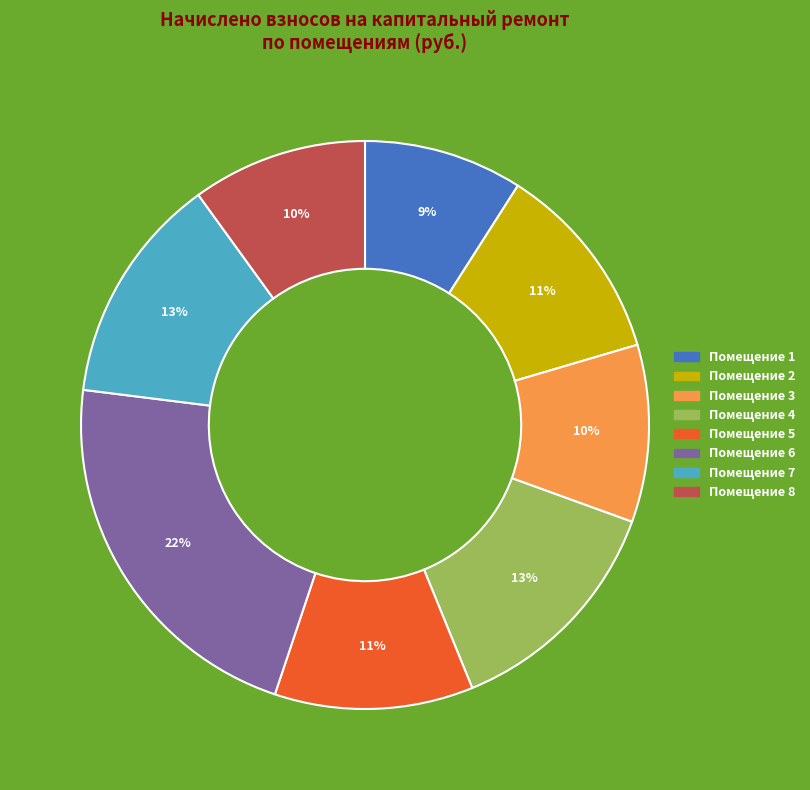

Is there any slice that represents more than half of the pie?

No